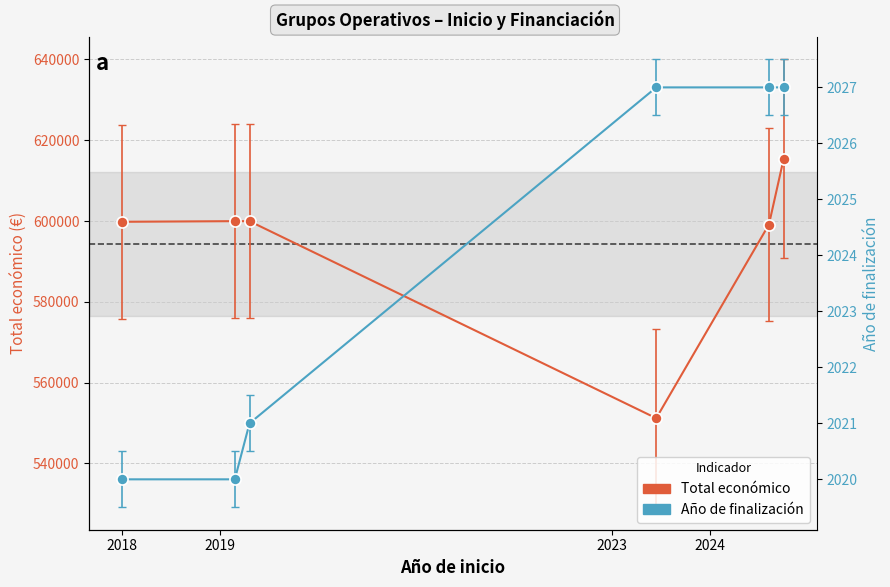

What is the average value of the Año de finalización series?

2024